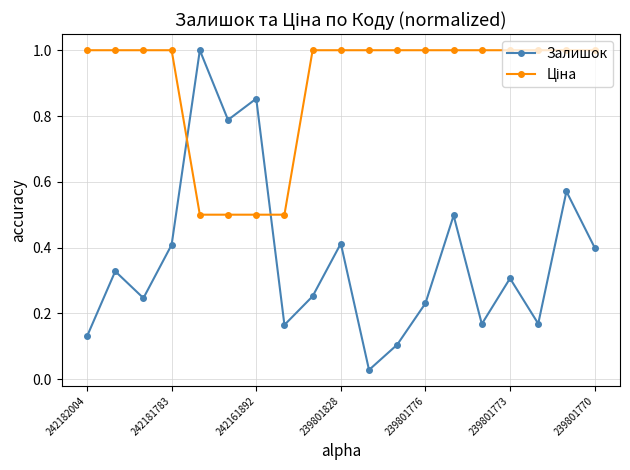

At how many categories does at least one series exceed 0?

19